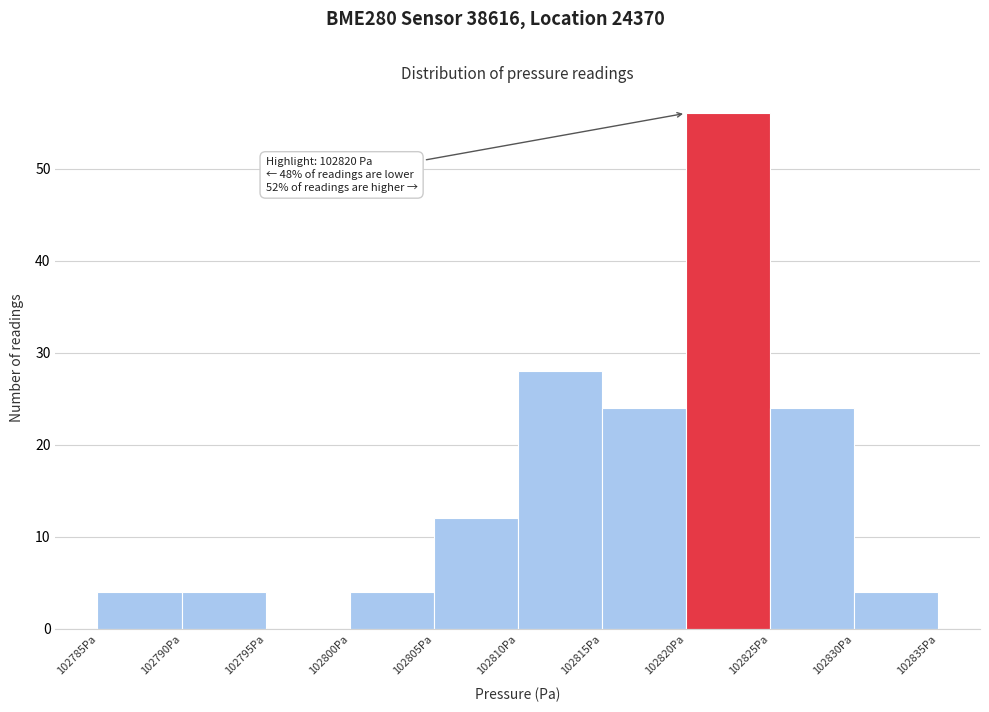

Which range on the x-axis has the tallest bar?

102820 to 102825